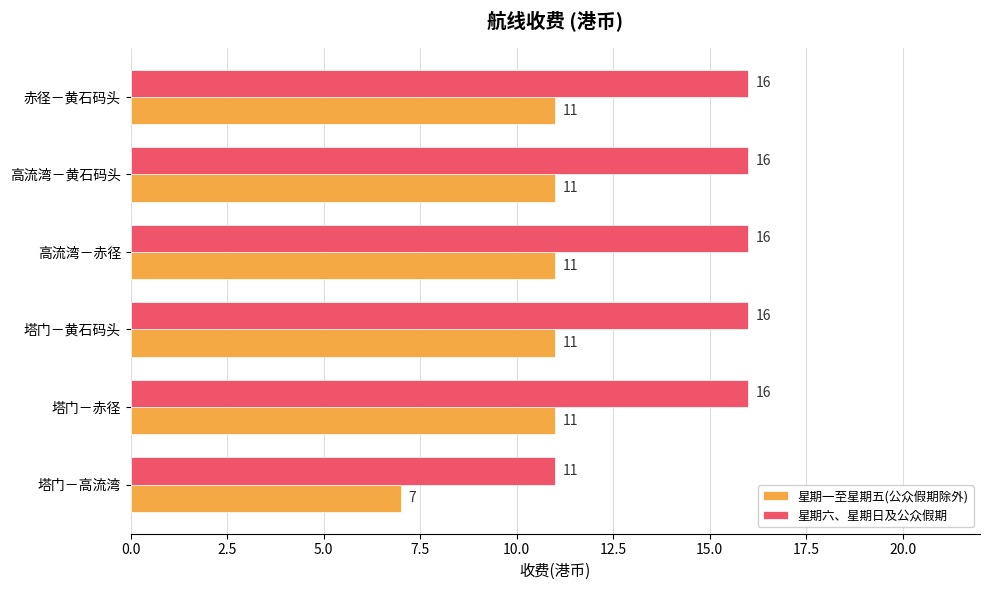

Which series has the widest spread of values?

星期六、星期日及公众假期